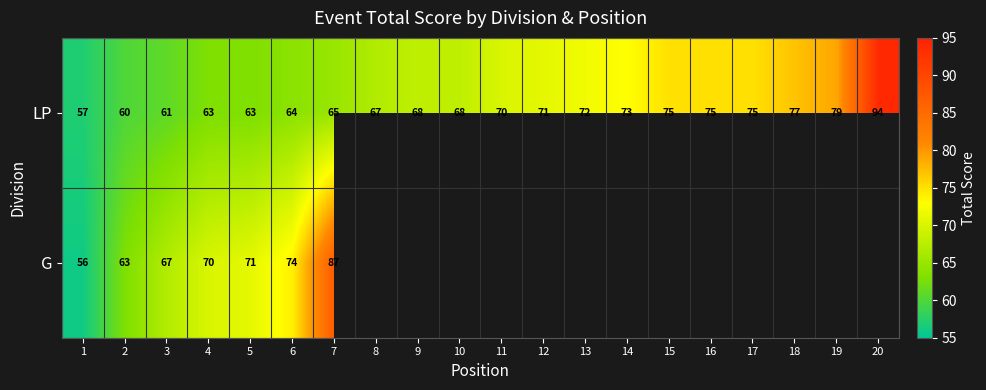

What is the difference between the highest and lowest values at 4?

7